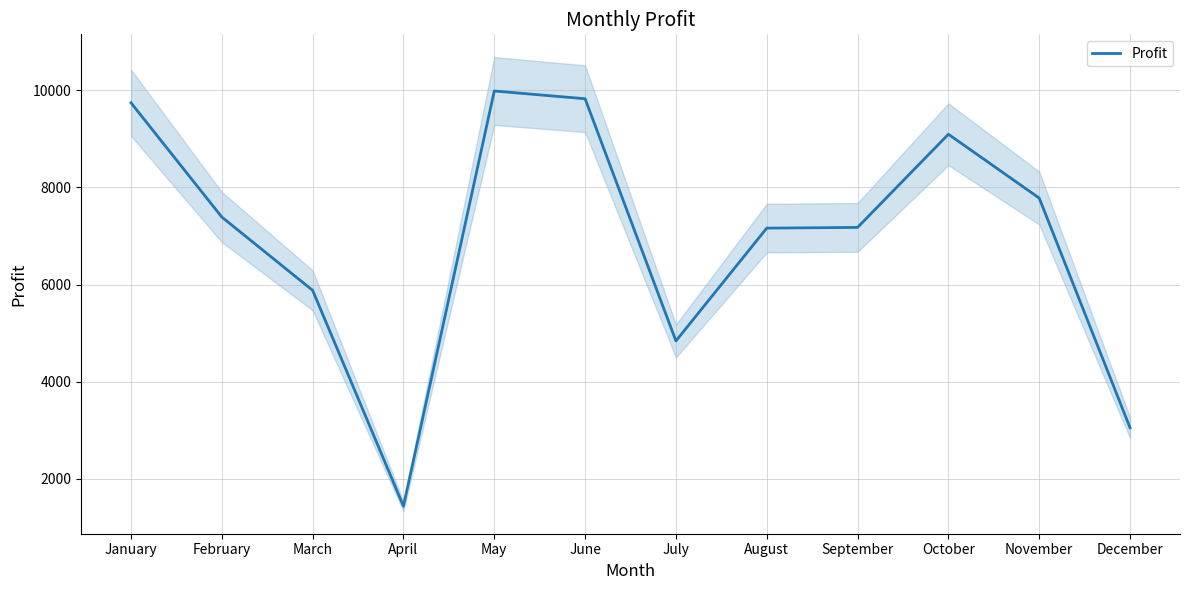

Rank the categories by value from lowest to highest.

April, December, July, March, August, September, February, November, October, January, June, May